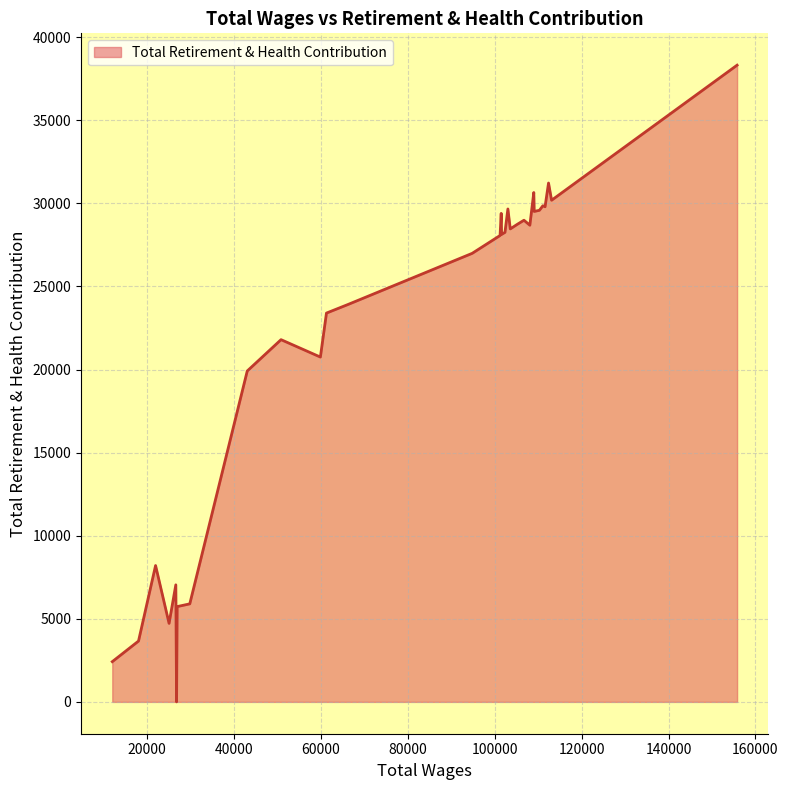

List the labels in order of value, smallest first.

26, 31, 30, 28, 25, 24, 27, 29, 23, 21, 22, 20, 19, 18, 17, 15, 14, 12, 8, 11, 9, 10, 16, 6, 5, 13, 3, 4, 1, 7, 2, 0